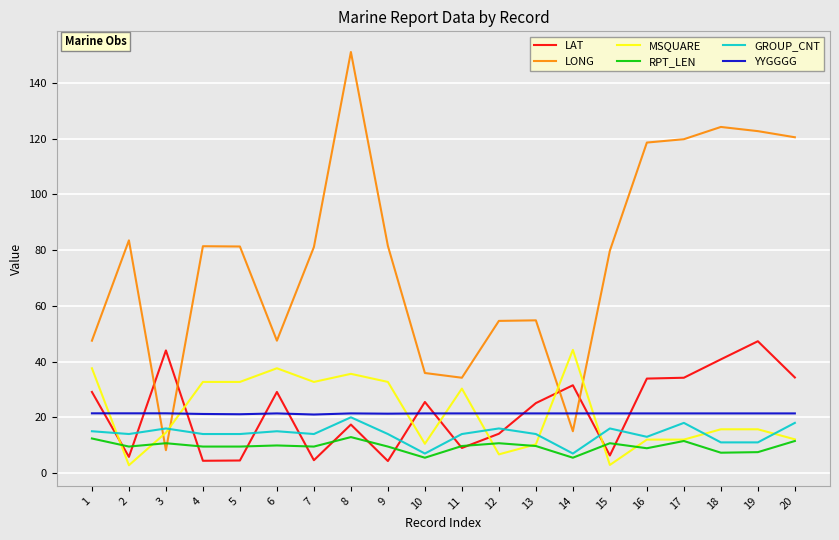

At which category does the chart reach its peak across all series?

8